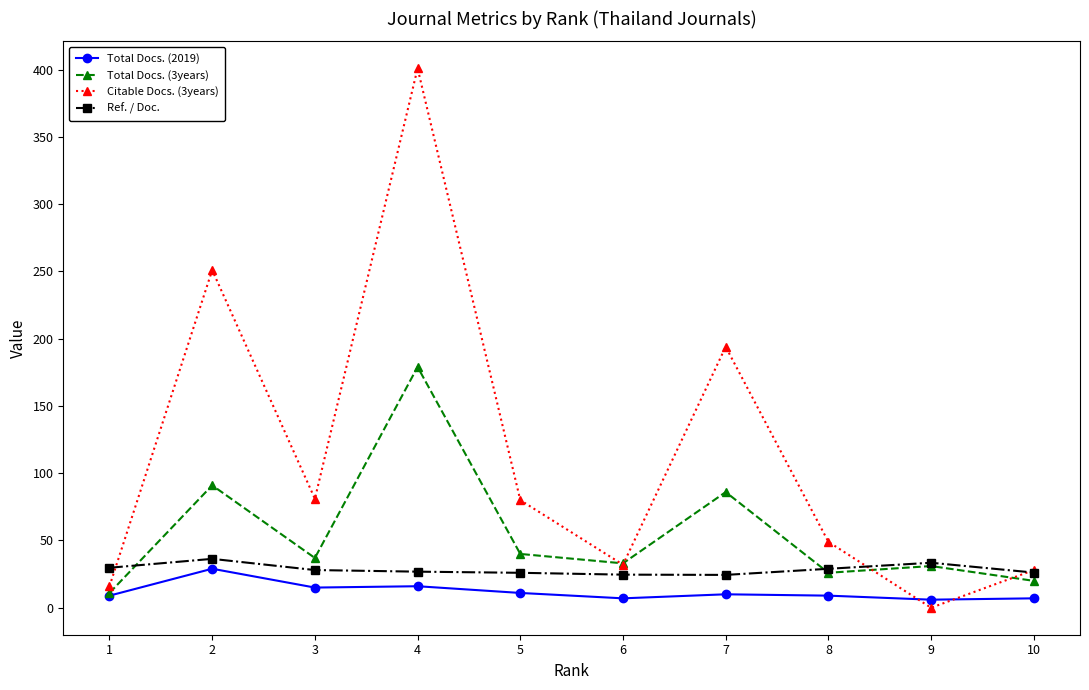

What is the total value across all series at 3?

161.0